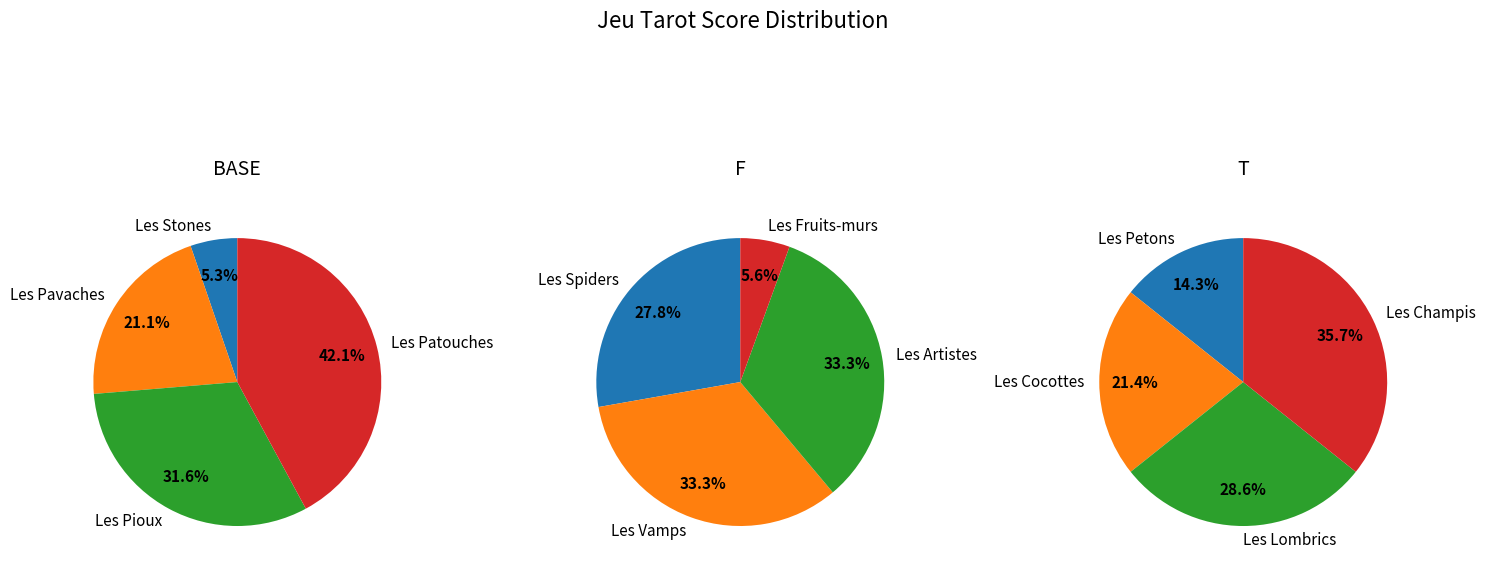

Is there any slice that represents more than half of the pie?

No